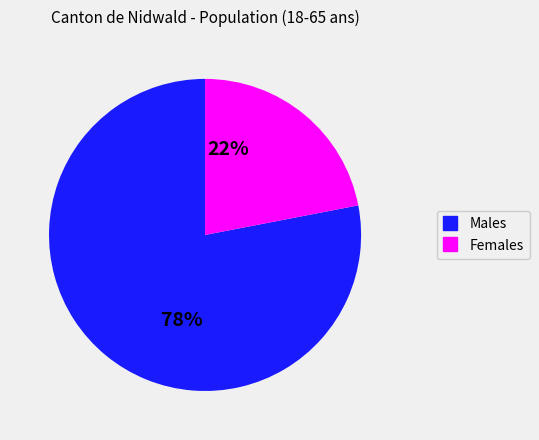

To the nearest percent, what is the average slice percentage?

50%